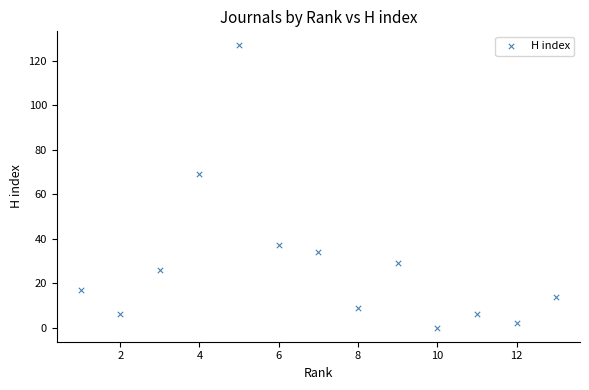

What Y value in the scatter plot is closest to 63?

69